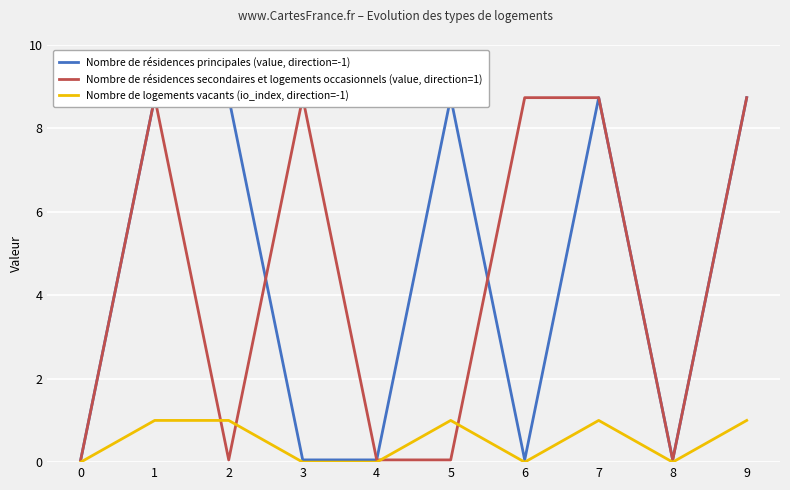

The Nombre de logements vacants (io_index, direction=-1) series shows -0.4 at 0. True or false?

False